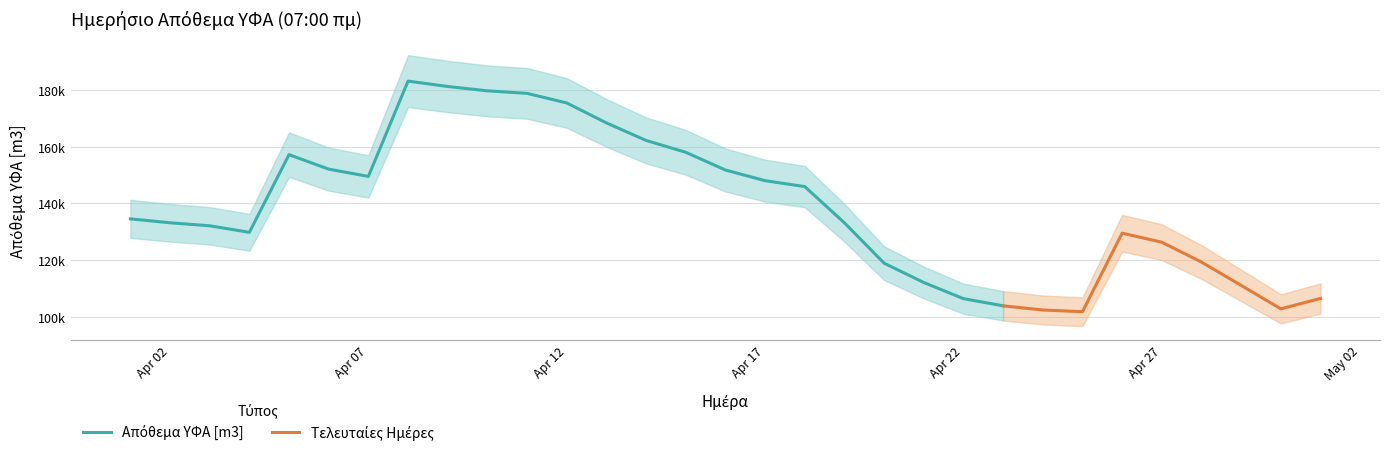

Does the chart have visible grid lines?

Yes